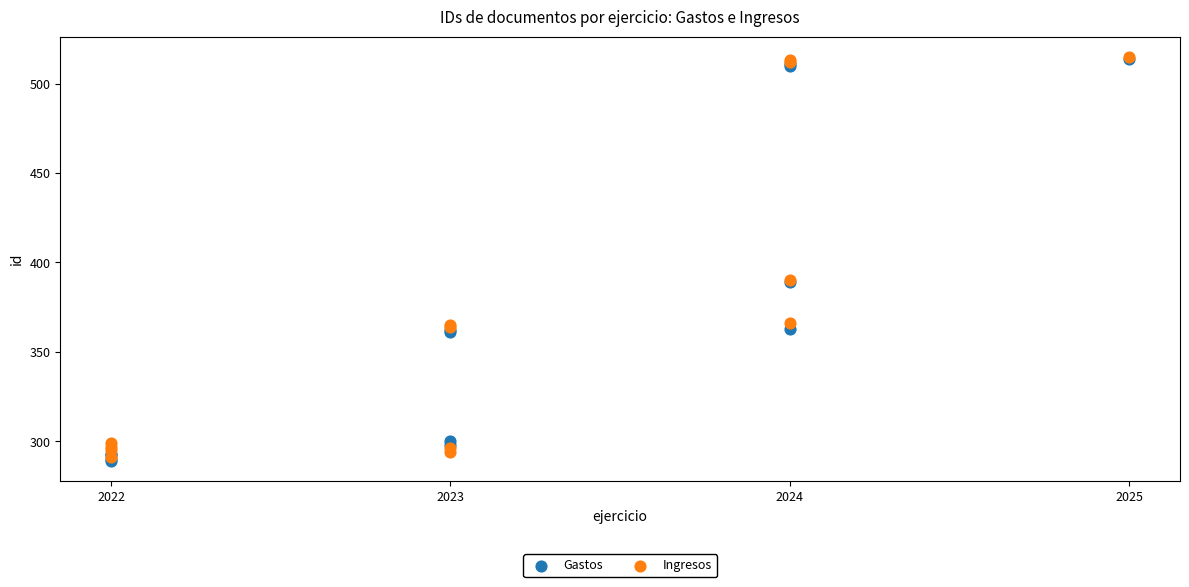

What are all the series names shown in the legend?

Gastos, Ingresos